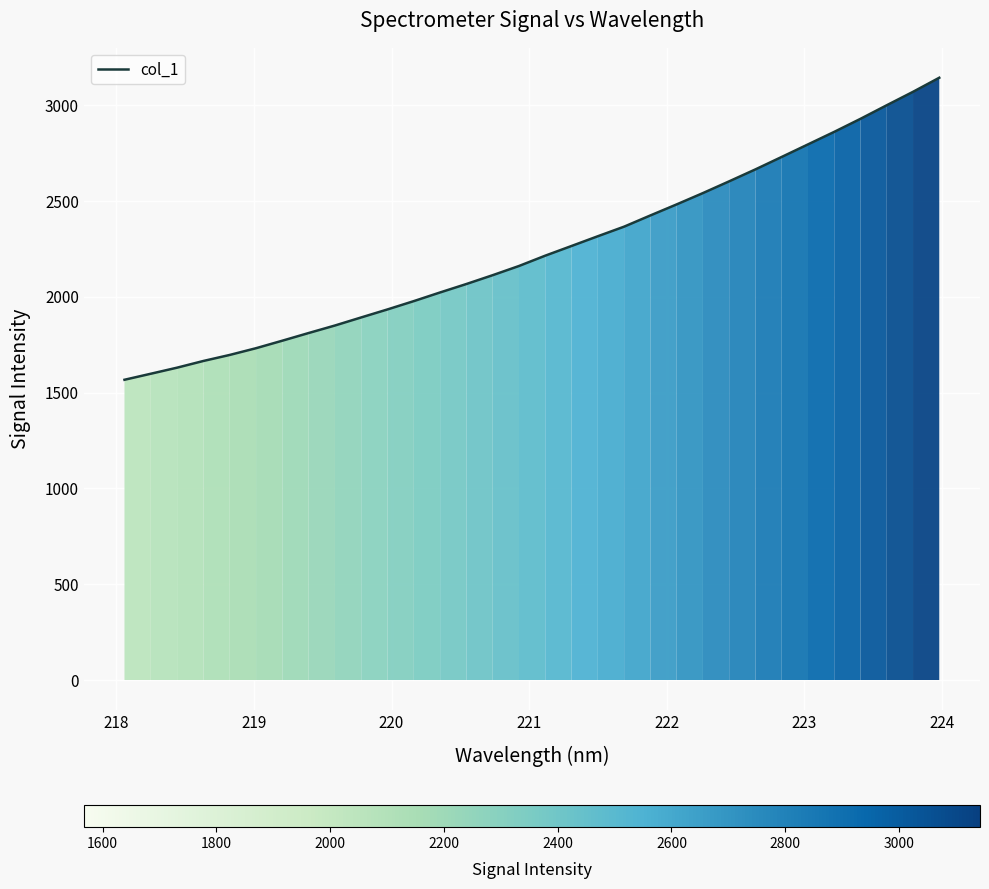

How many lines are shown in the chart?

1